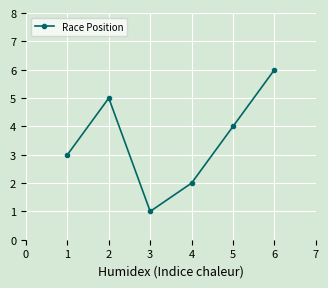

How many data points does each series have?

6